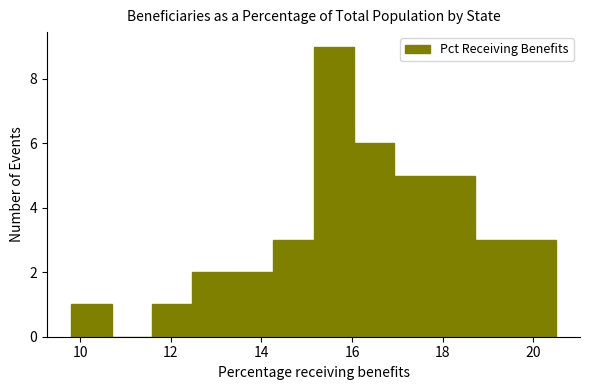

Over which range of the x-axis is the bar tallest?

15.2 to 16.0